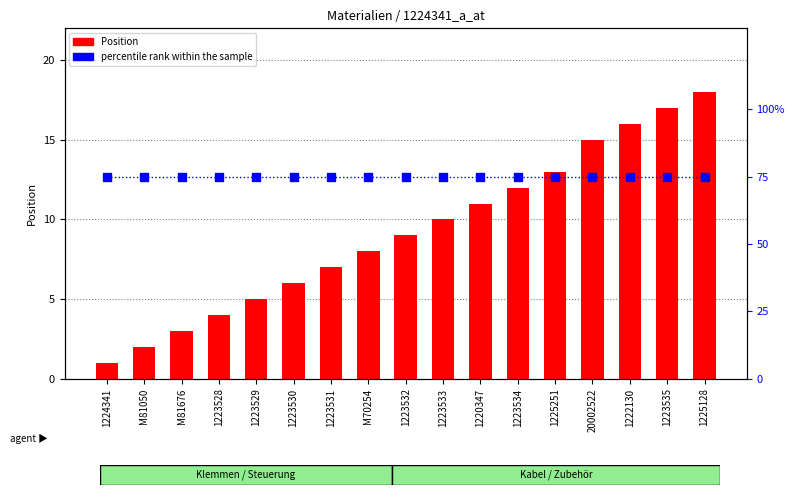

Which series reaches the maximum Y coordinate?

percentile rank within the sample